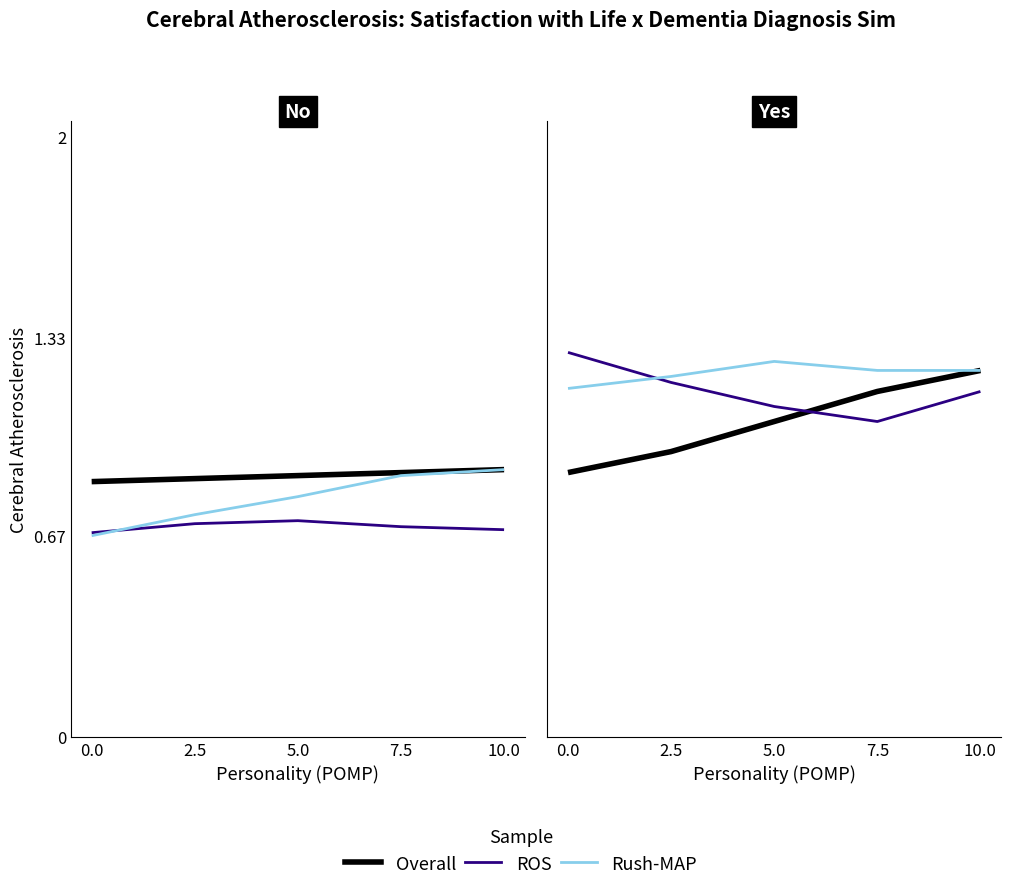

The value of ROS at 5.0 is 1.6. True or false?

False